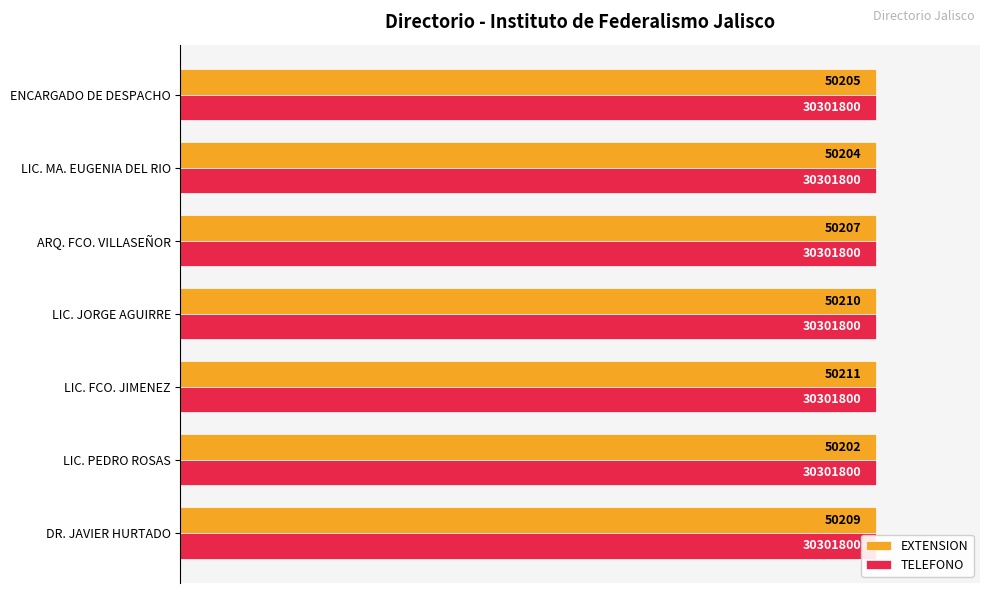

The EXTENSION series shows 1.7 at ENCARGADO DE DESPACHO. True or false?

False